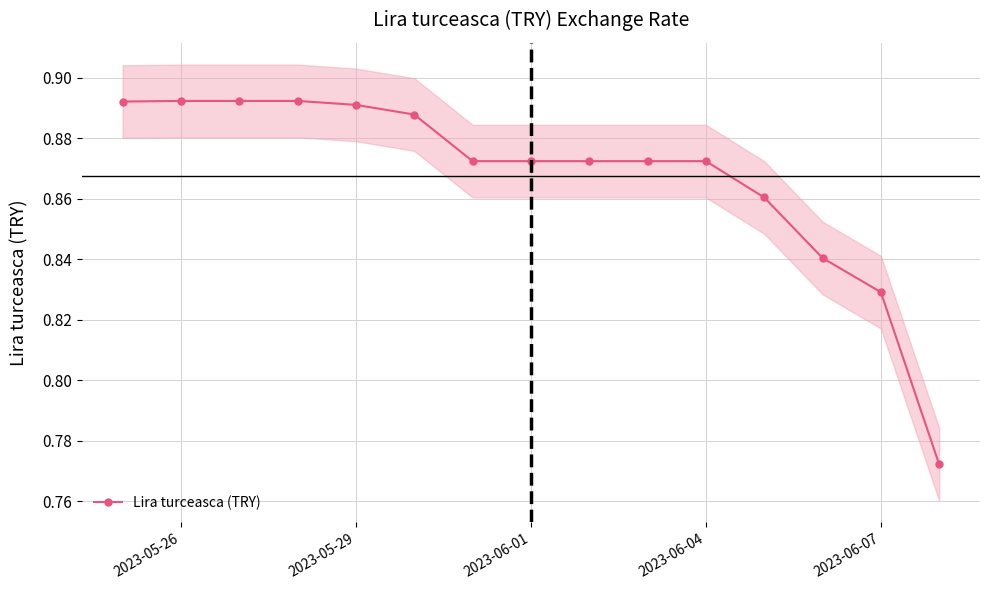

Count the values in the range 0 to 1.

15